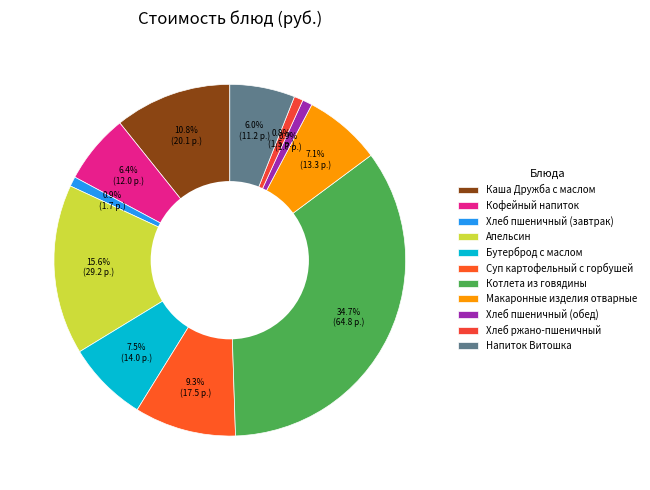

How many slices are in this pie chart?

11